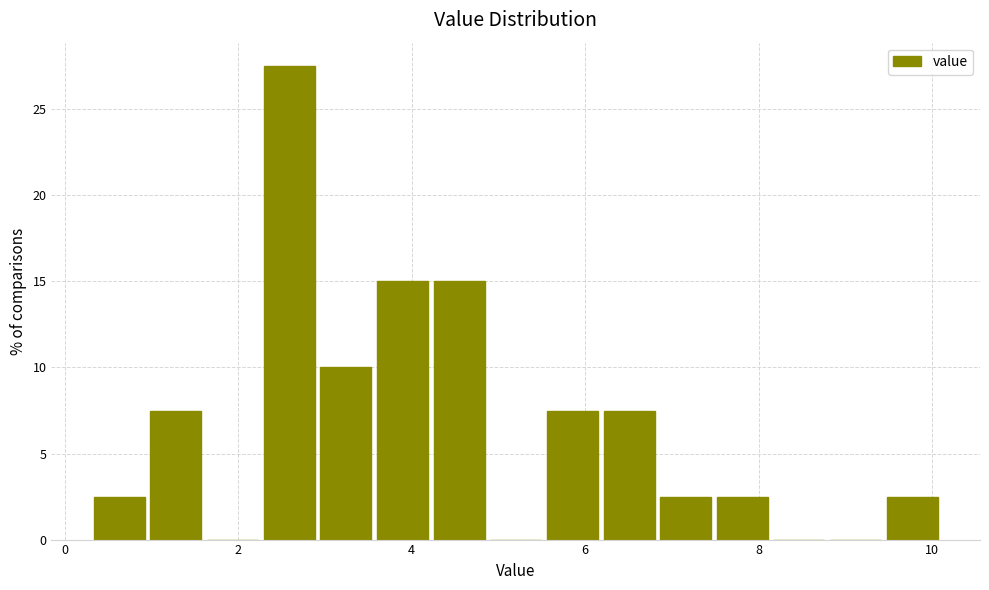

Read against the x-axis, roughly where is the centre of the tallest bar?

2.6